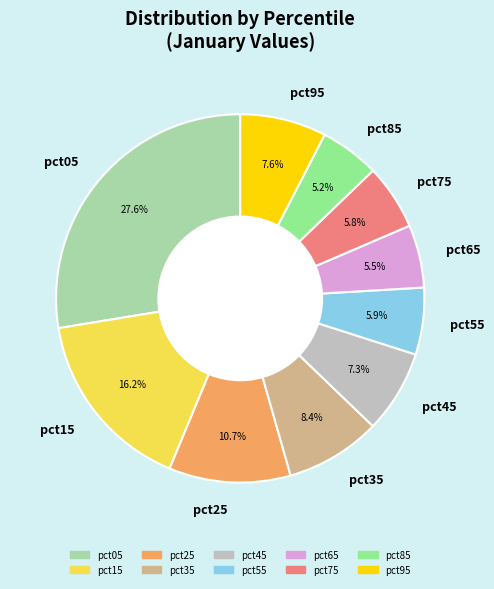

True or false: pct25 accounts for 18% of the total.

False